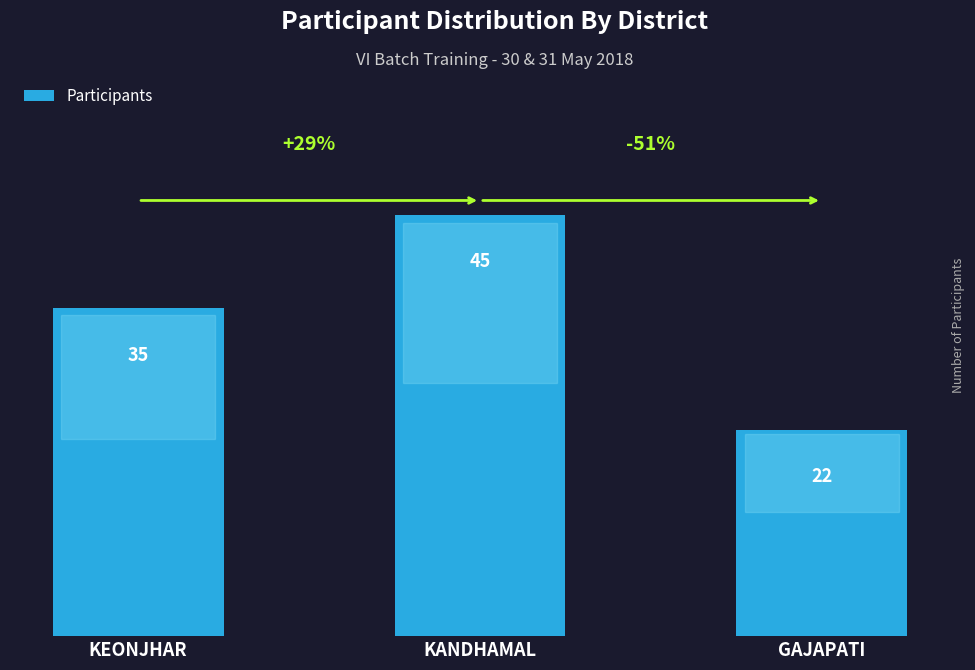

Approximately how many times larger is the value at KANDHAMAL compared to KEONJHAR?

1.3